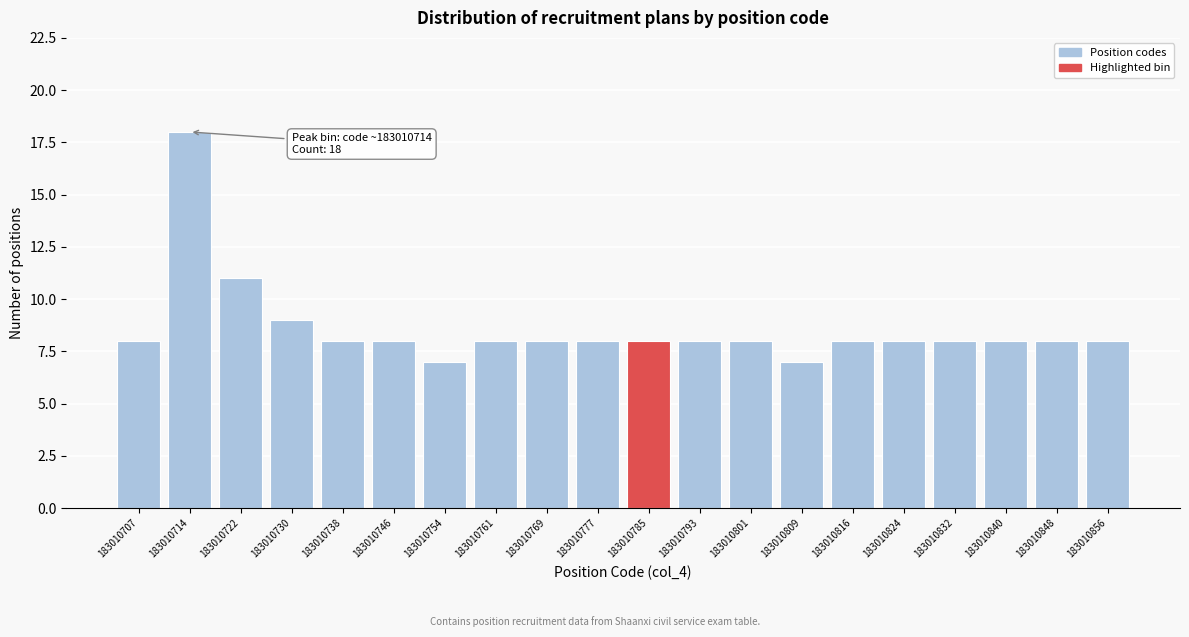

Reading right to left, transcribe all the data shown in this chart.

8	8	8	8	8	8	7	8	8	8	8	8	8	7	8	8	9	11	18	8